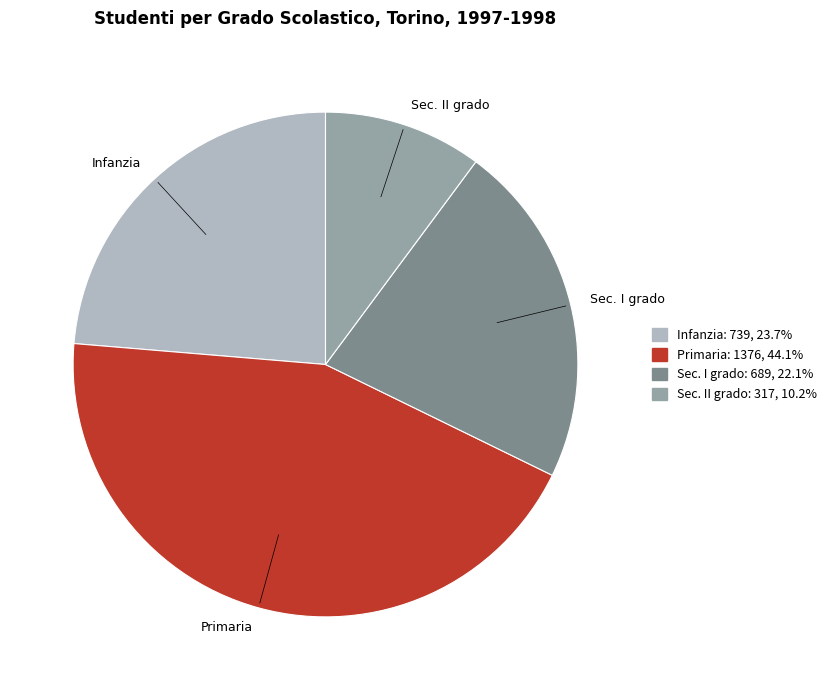

Is there a majority slice in this chart?

No